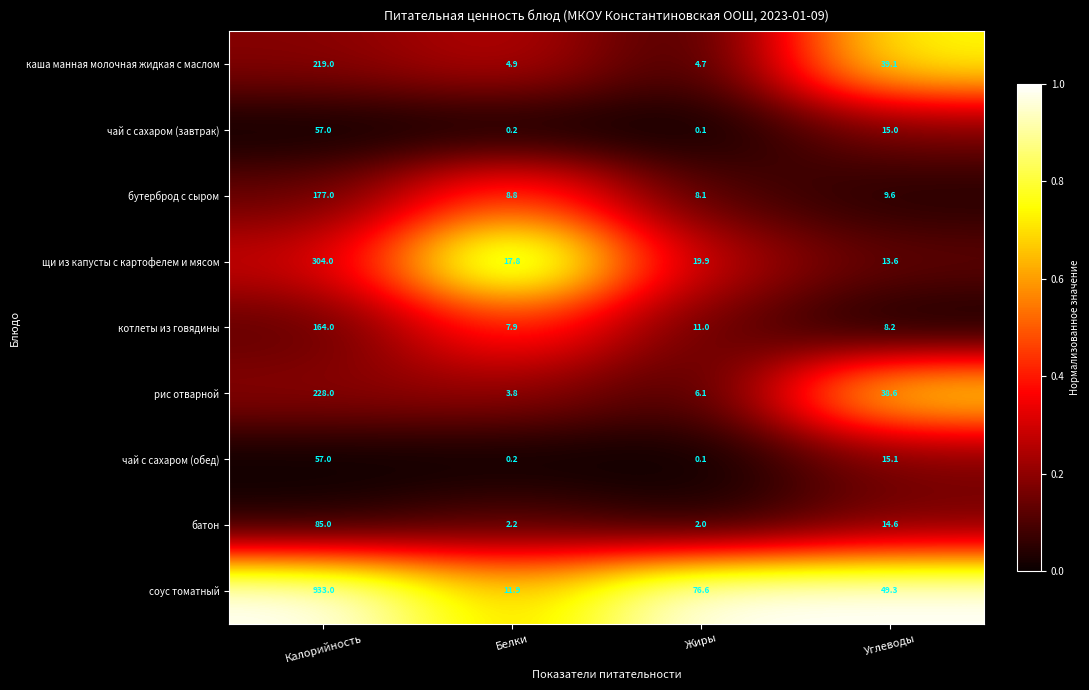

At which label does батон first exceed 14?

Калорийность